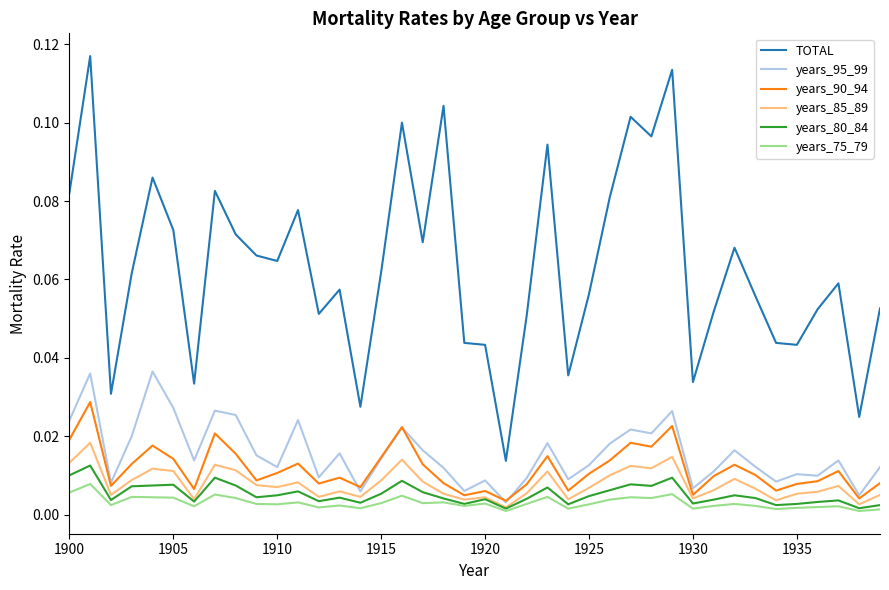

Does the chart have visible grid lines?

No